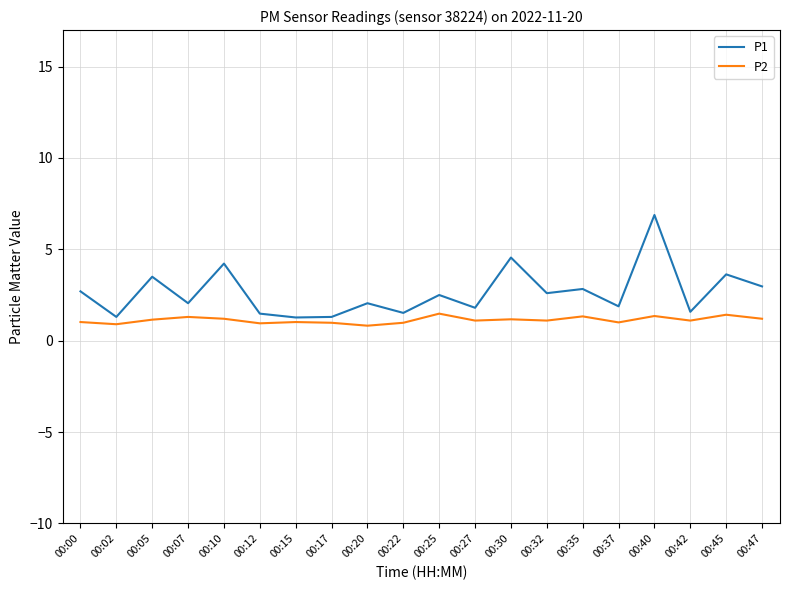

True or false: P2 has a value of 0.3 at 00:35.

False